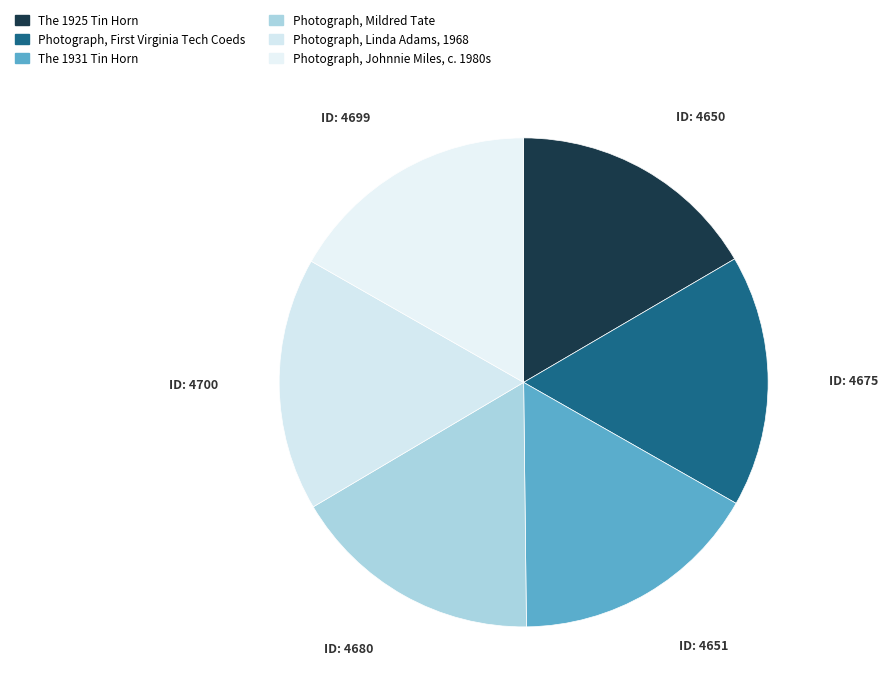

To the nearest percent, what portion does The 1925 Tin Horn represent?

17%